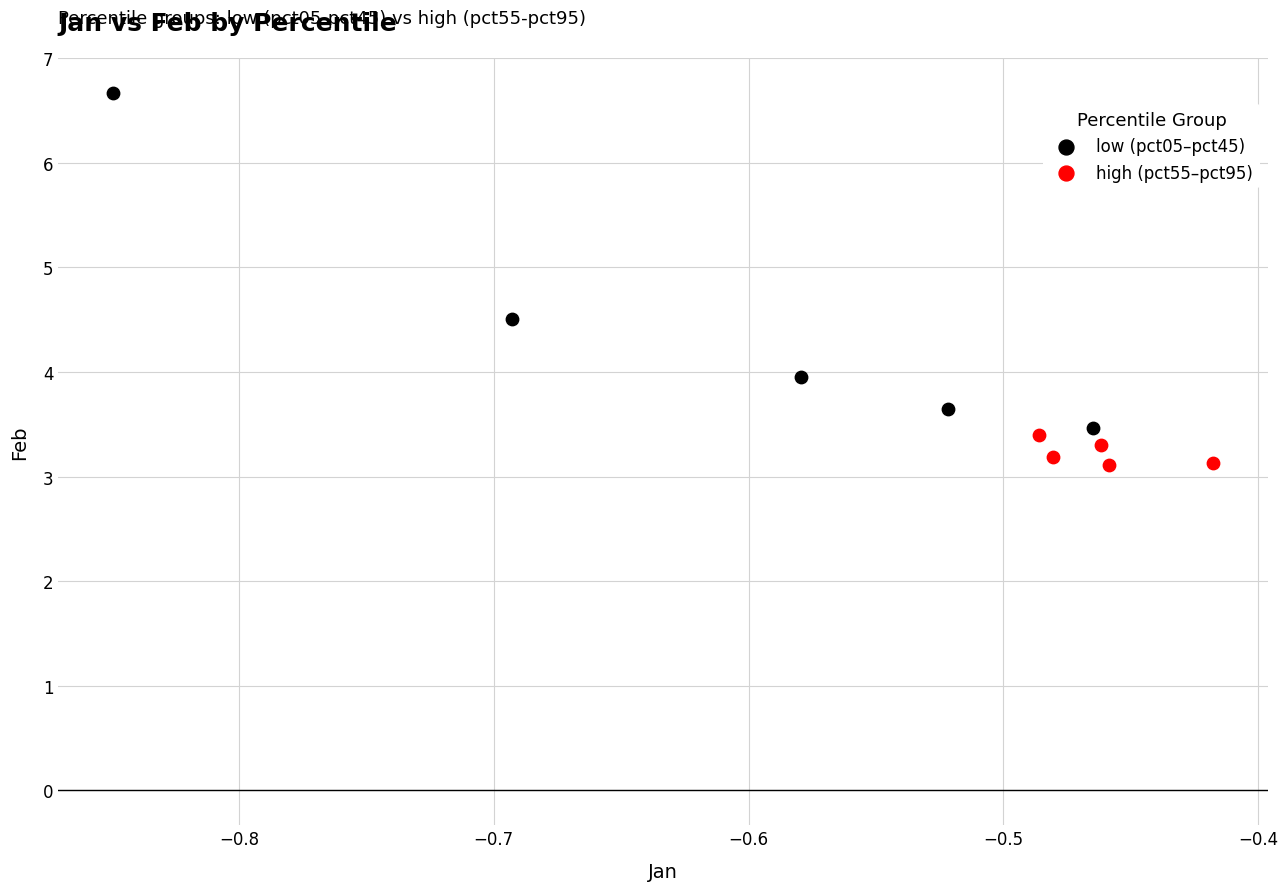

What are all the series names shown in the legend?

low (pct05–pct45), high (pct55–pct95)